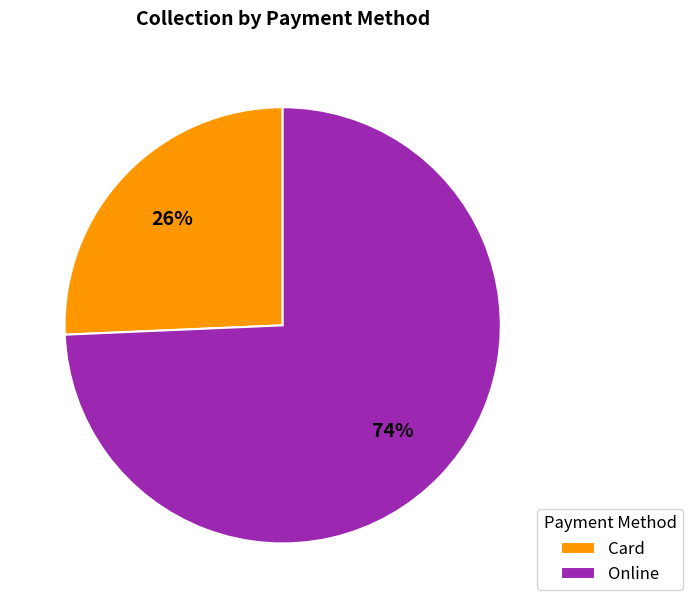

True or false: Card accounts for 37% of the total.

False